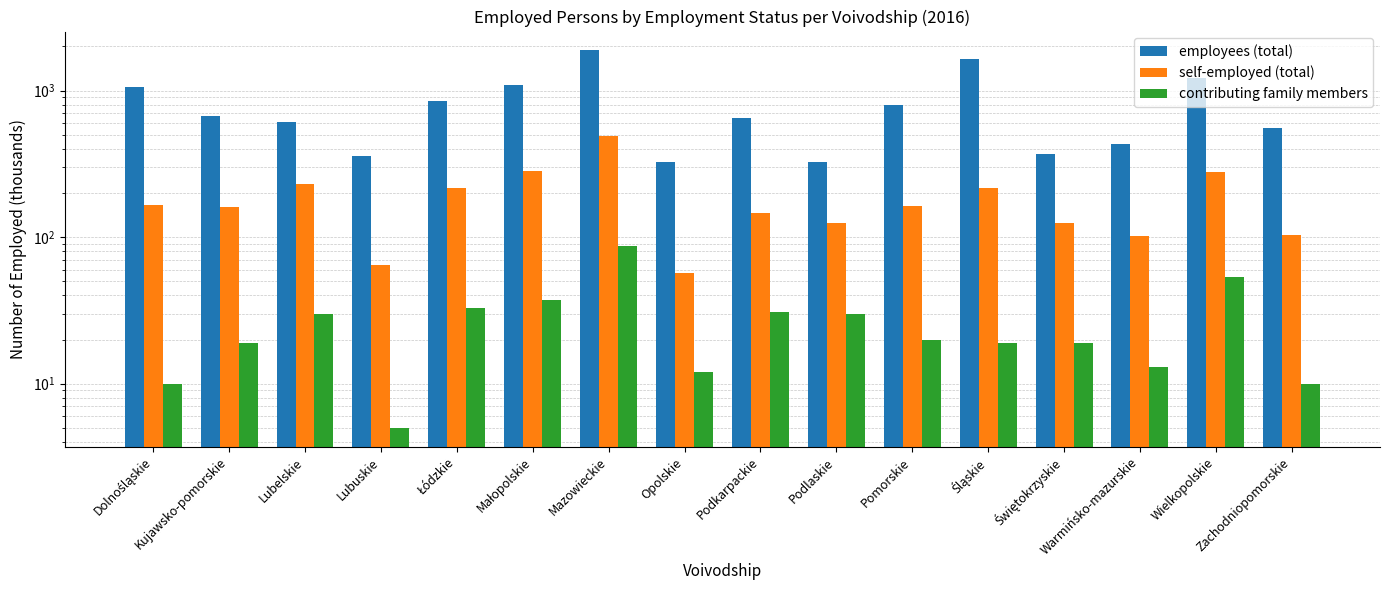

Does the chart contain stacked bars?

No